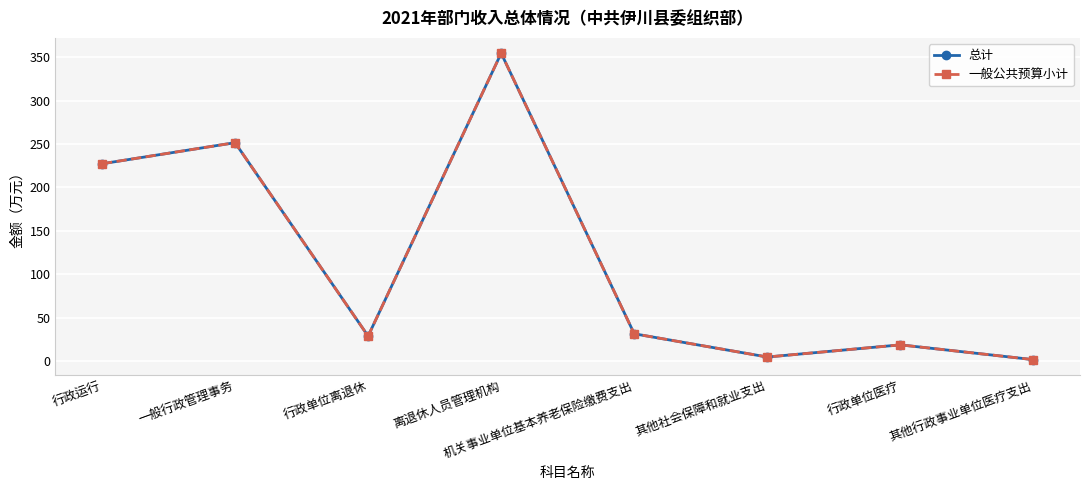

What is the label of the 4th point from the left?

离退休人员管理机构